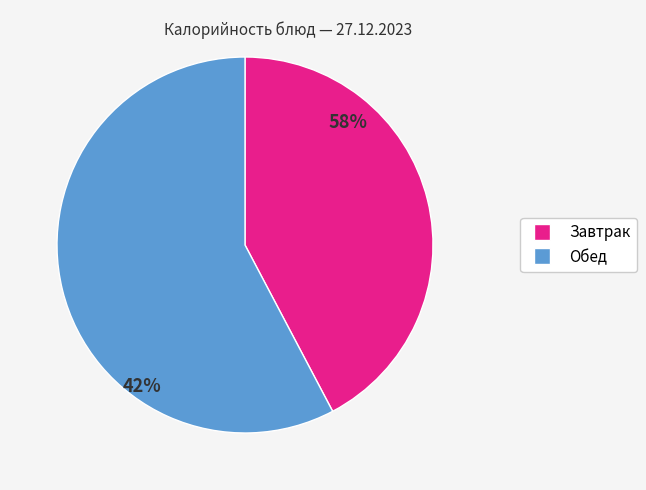

Is it true that Яблоки св.порциями is 13% of the pie?

False